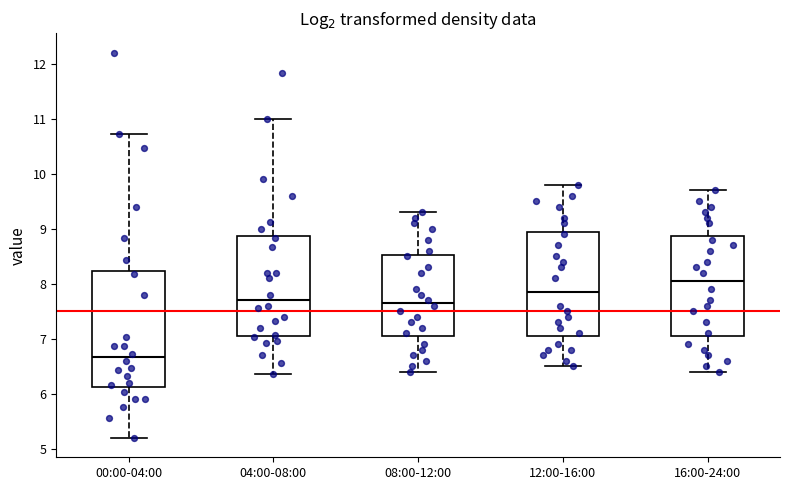

Which box has the lowest median line?

00:00-04:00